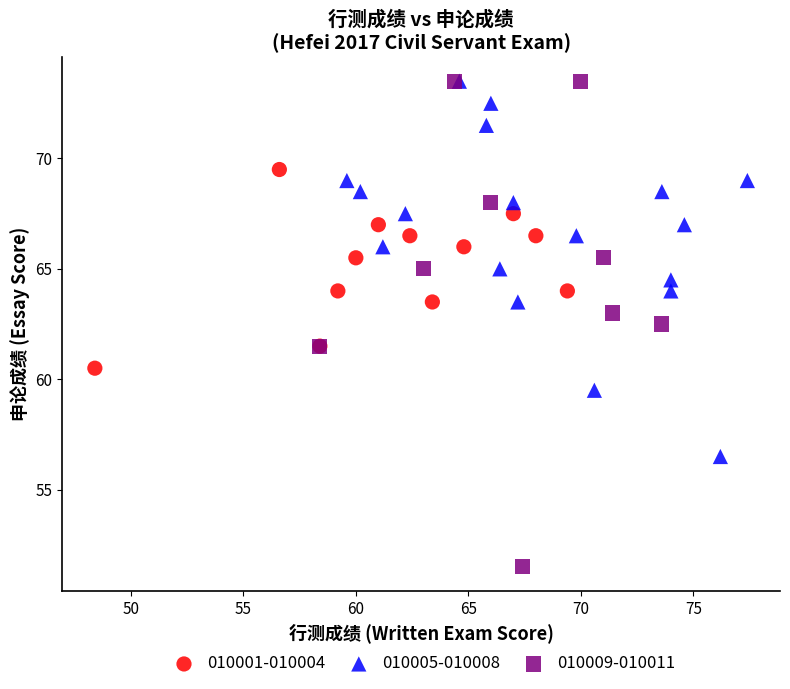

Which series has the largest Y range (max minus min)?

010009-010011